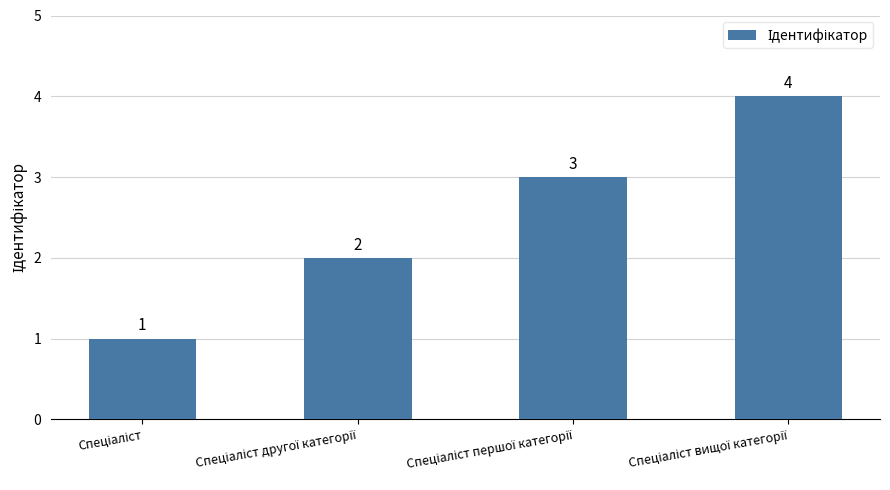

What is the sum of all values?

10